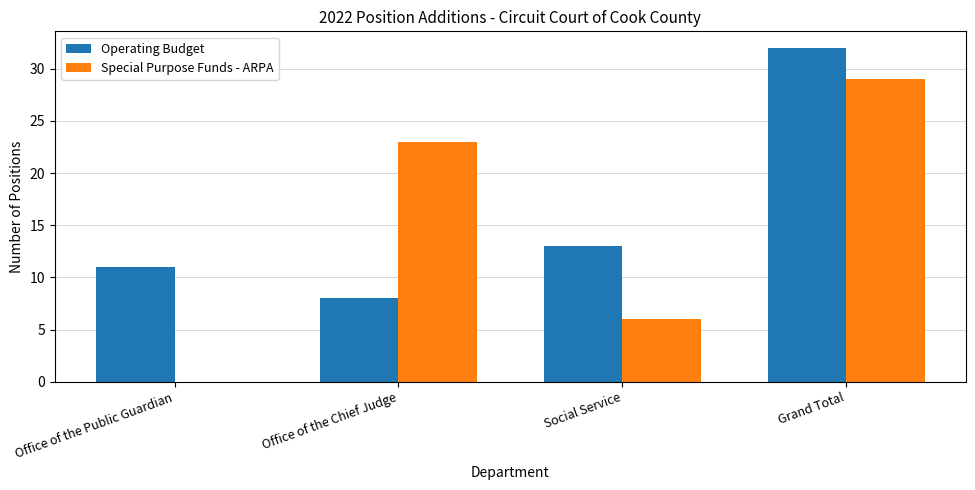

Which series has the largest total across all categories?

Operating Budget